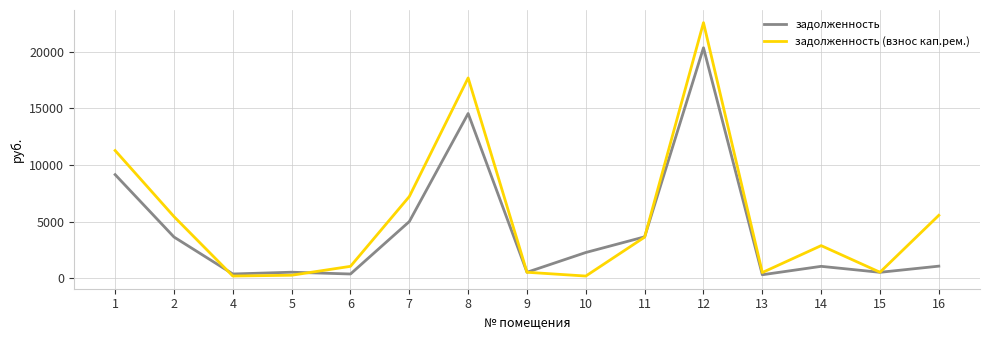

What is the greatest value displayed?

22570.0